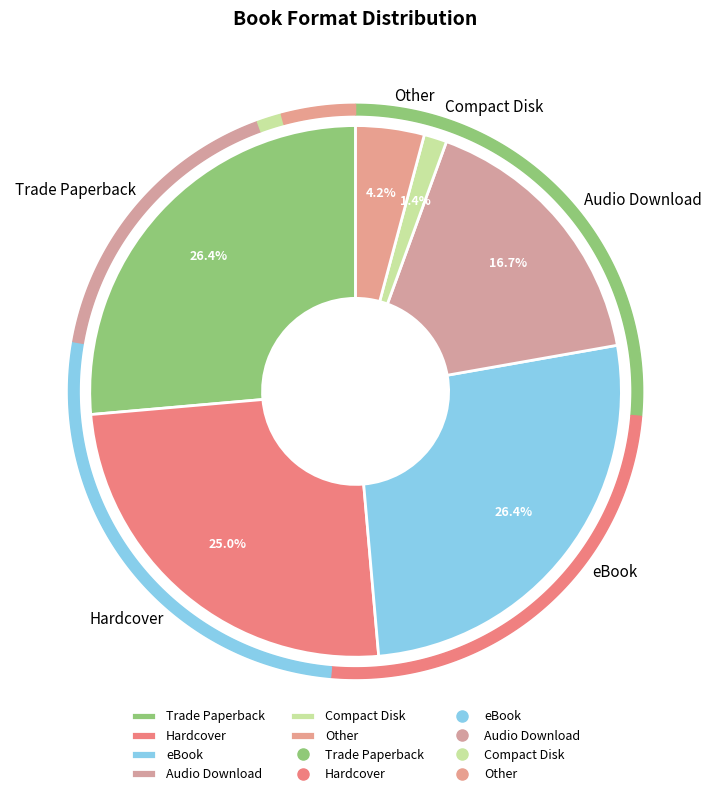

Is Compact Disk the majority of the pie?

No